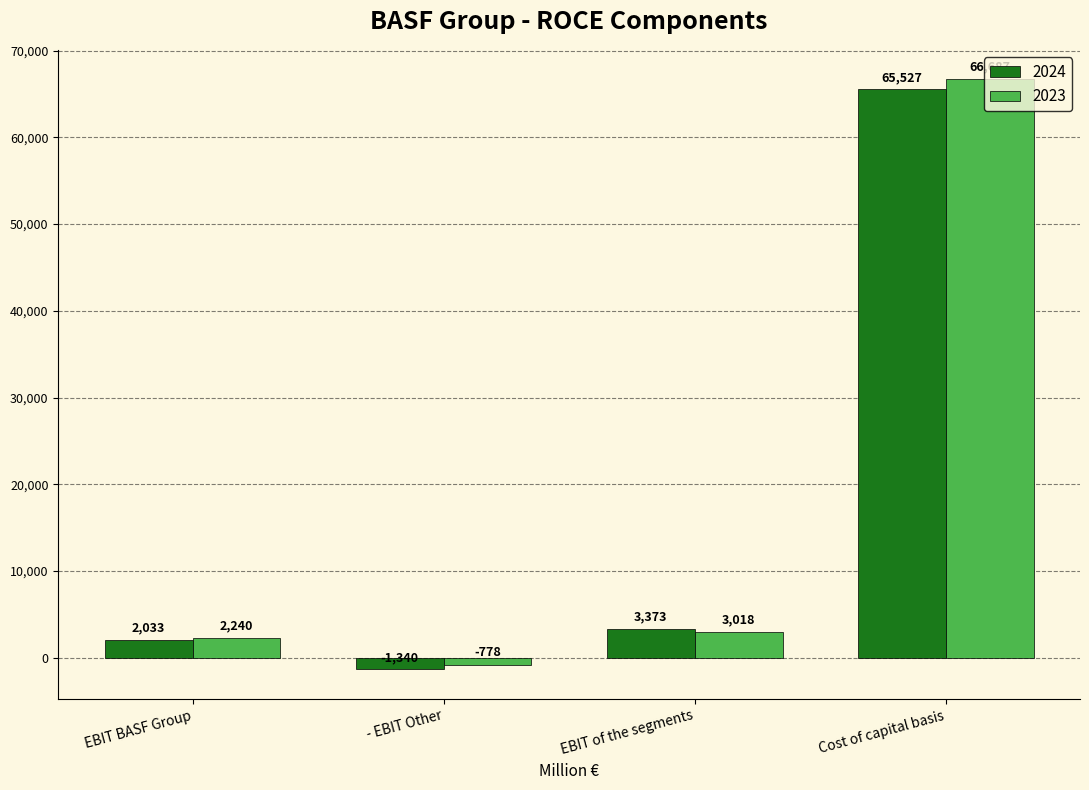

What is the difference between the highest and lowest values at EBIT of the segments?

355